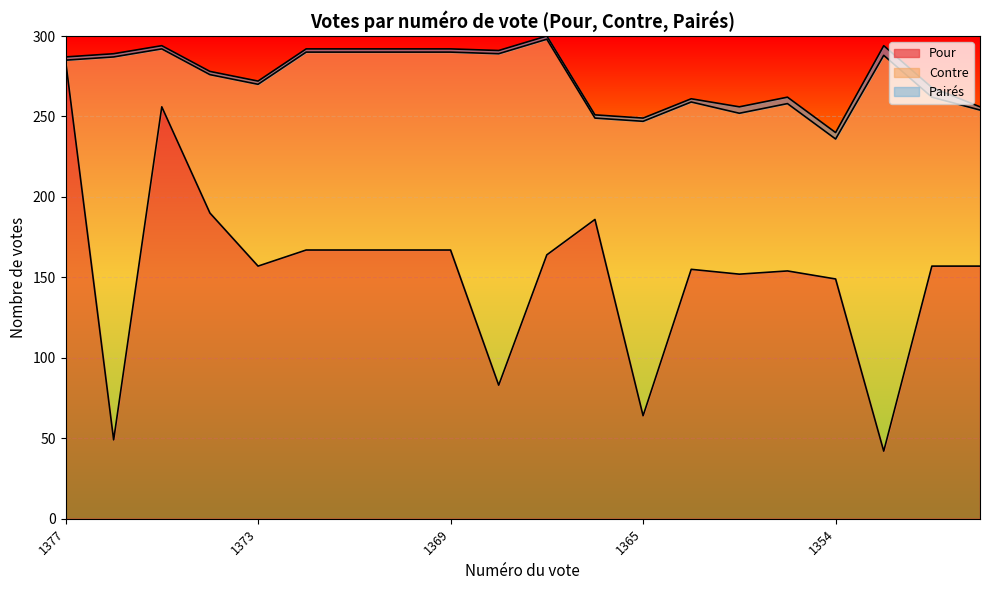

How many lines are shown in the chart?

3